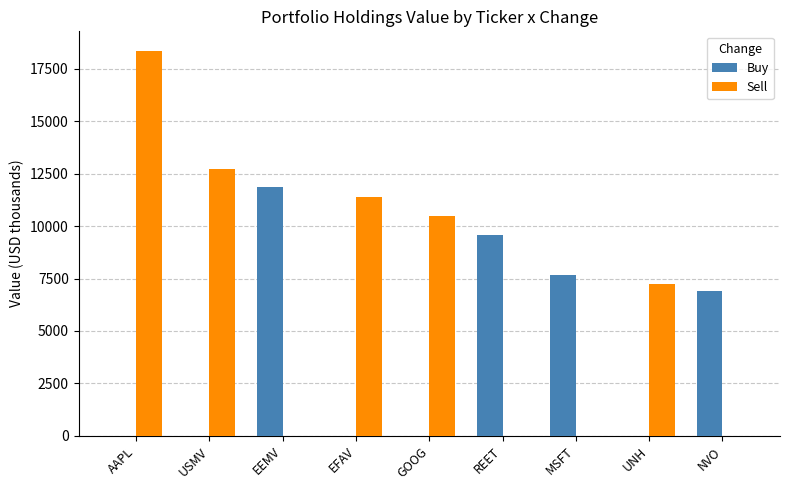

How many series are shown in this chart?

2